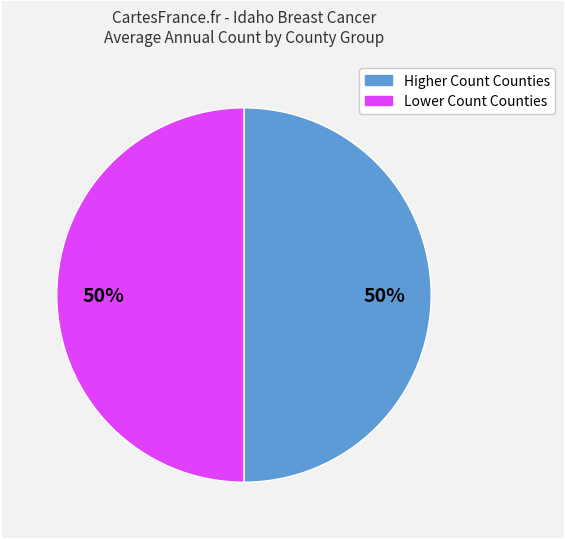

How many segments does this pie chart have?

2